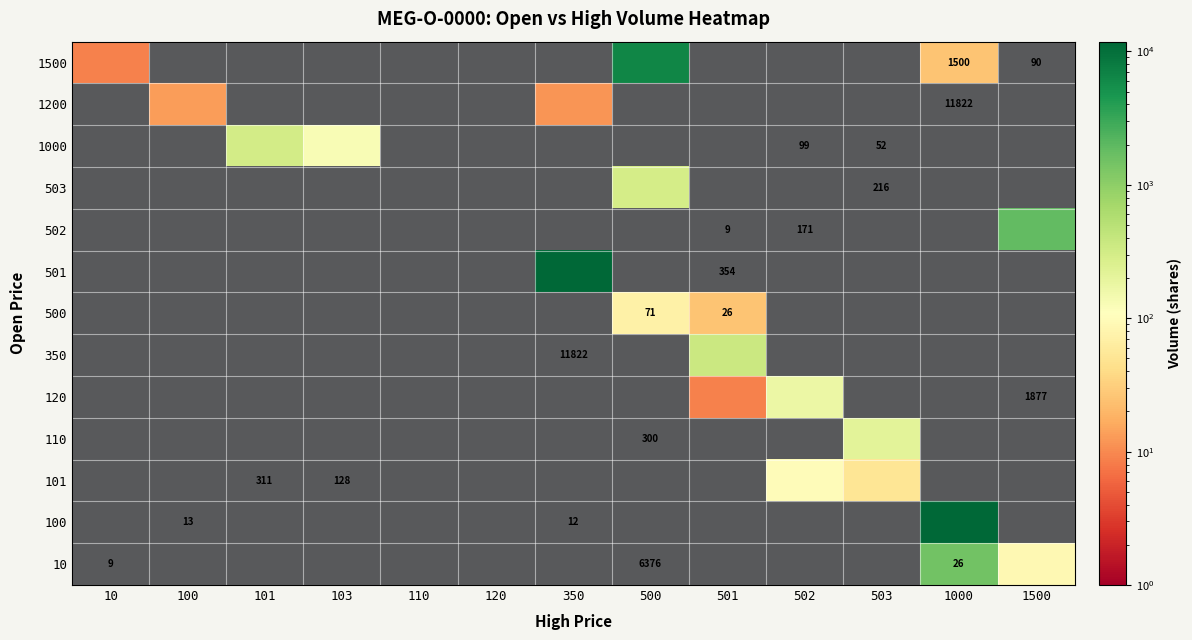

Which label corresponds to the smallest value in the chart?

100